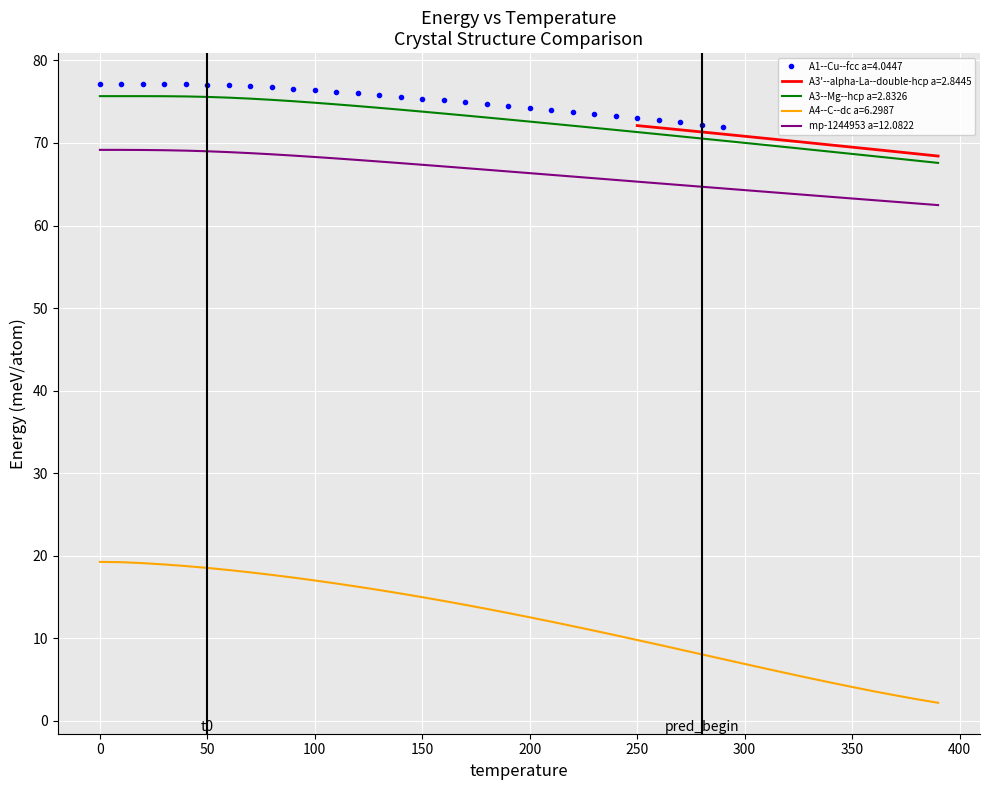

The value of mp-1244953 a=12.0822 at 200 is 33.6. True or false?

False